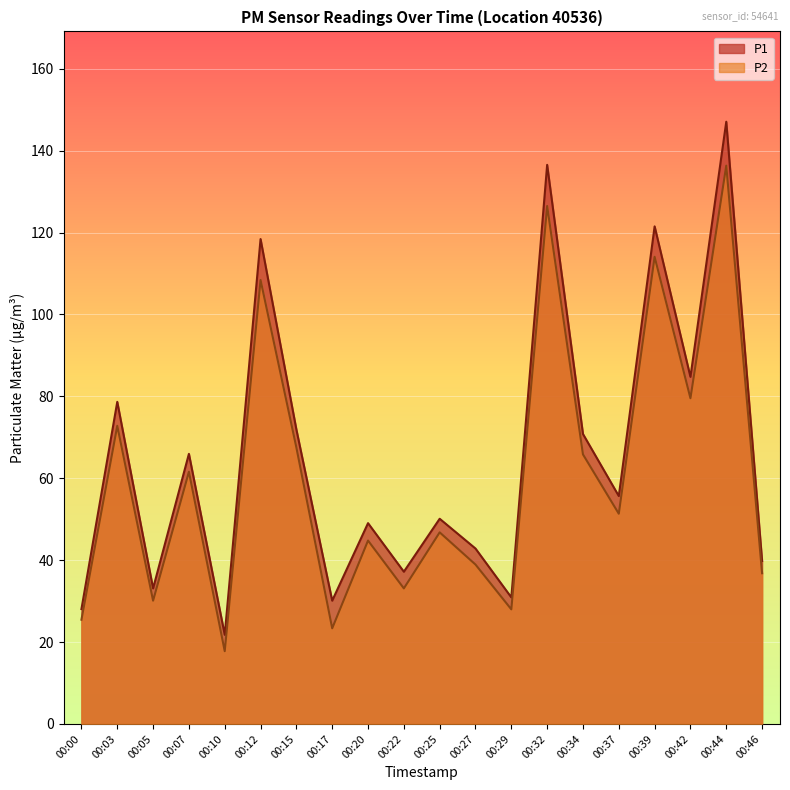

True or false: P1 has more than 0 points higher than both neighbors.

True